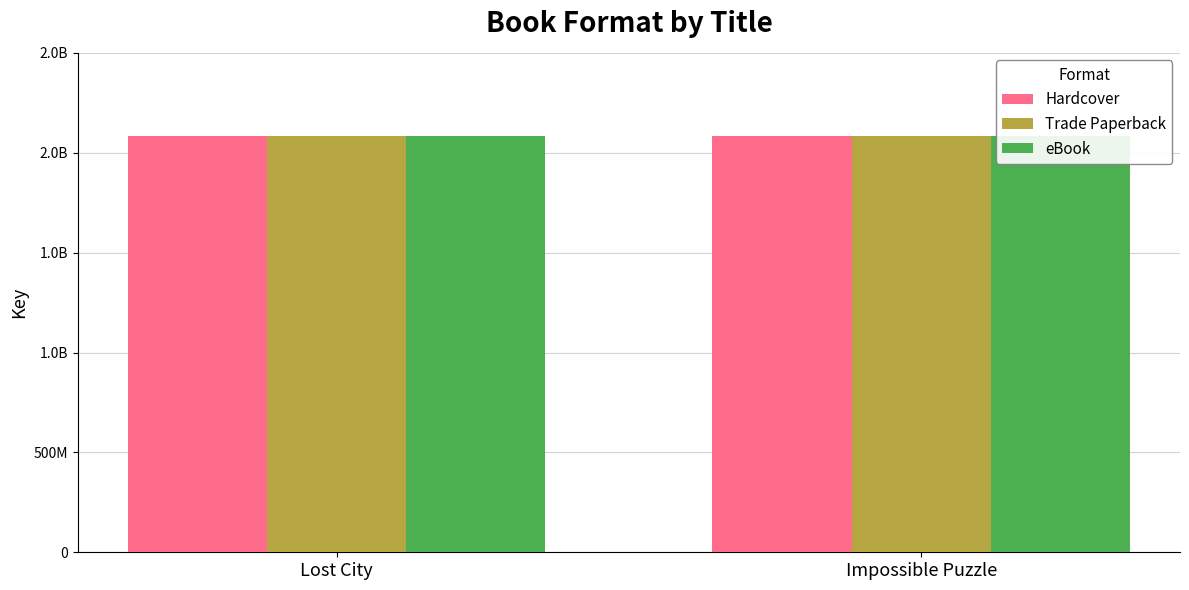

Which series has the largest total across all categories?

Hardcover